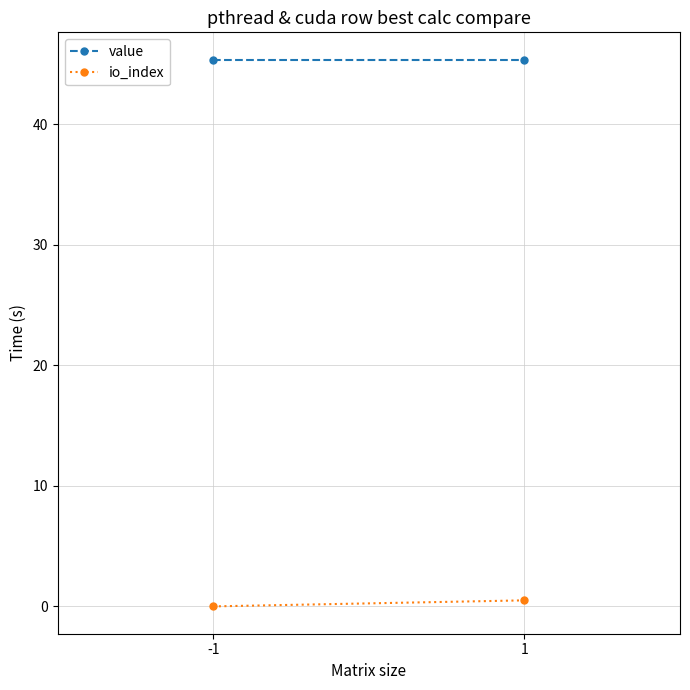

At how many categories does at least one series exceed 25?

2